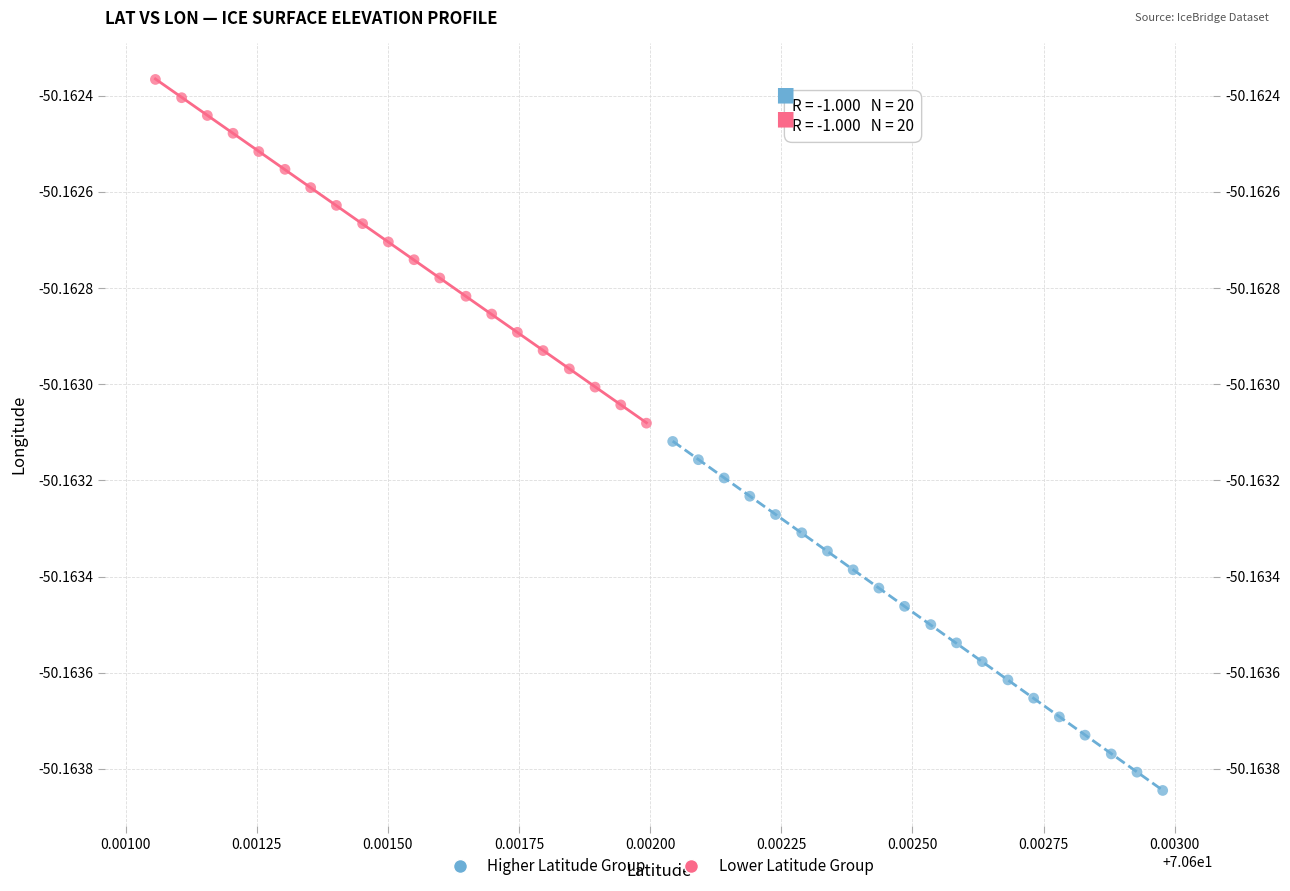

Which series contains the lowest Y value?

Higher Latitude Group